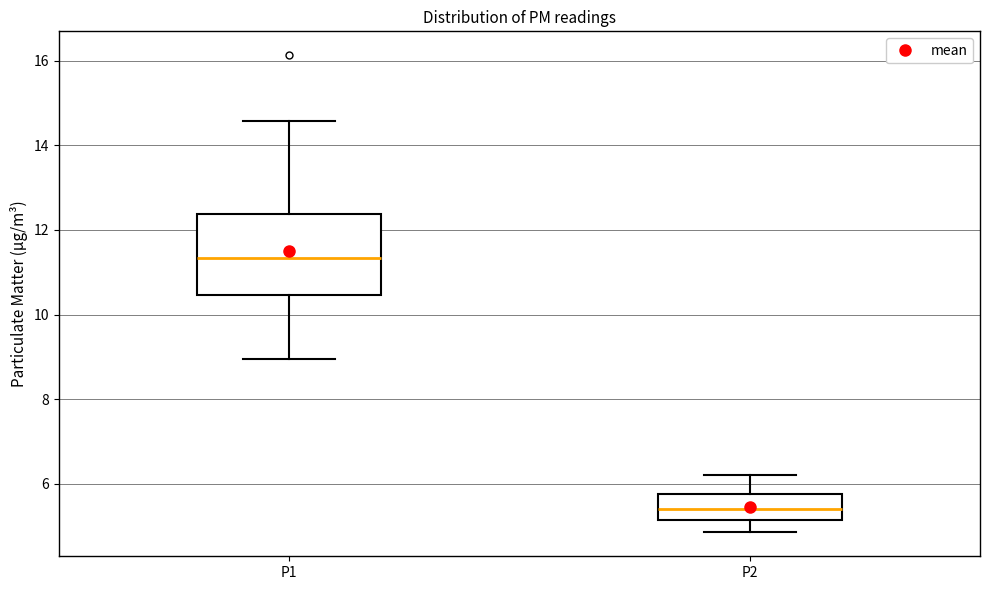

Comparing the boxes themselves (not the whiskers), which one is the tallest?

P1